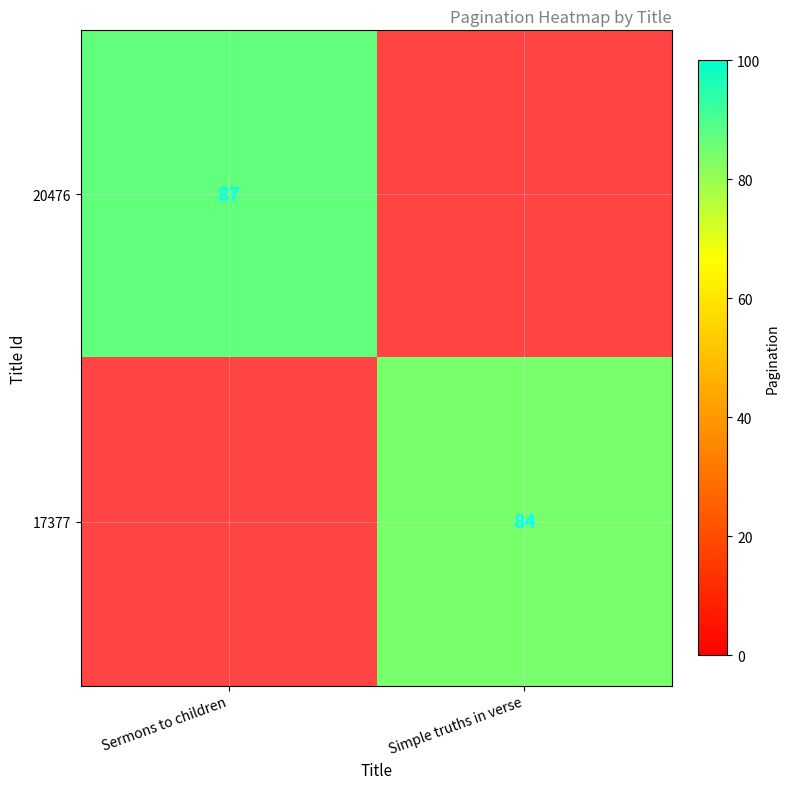

The value of 20476 at Sermons to children is 87. True or false?

True